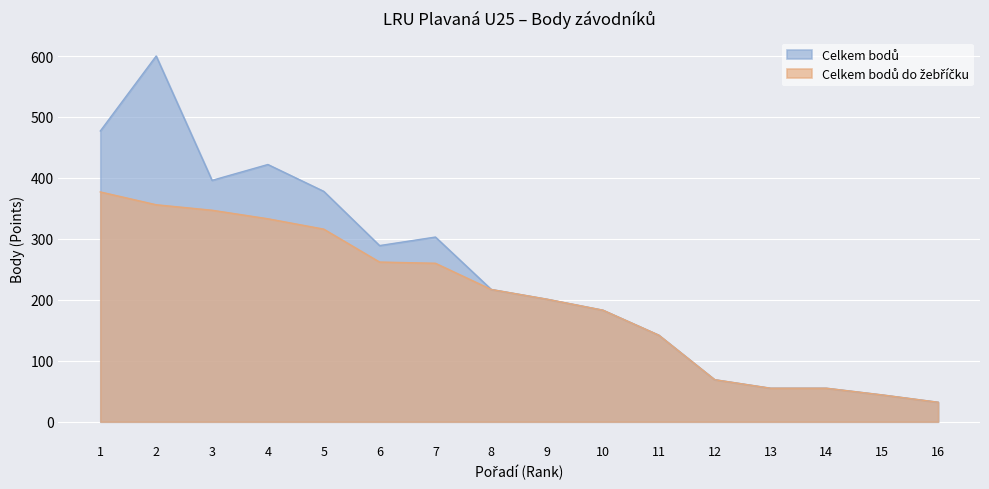

At which category is the sum across all series the highest?

2